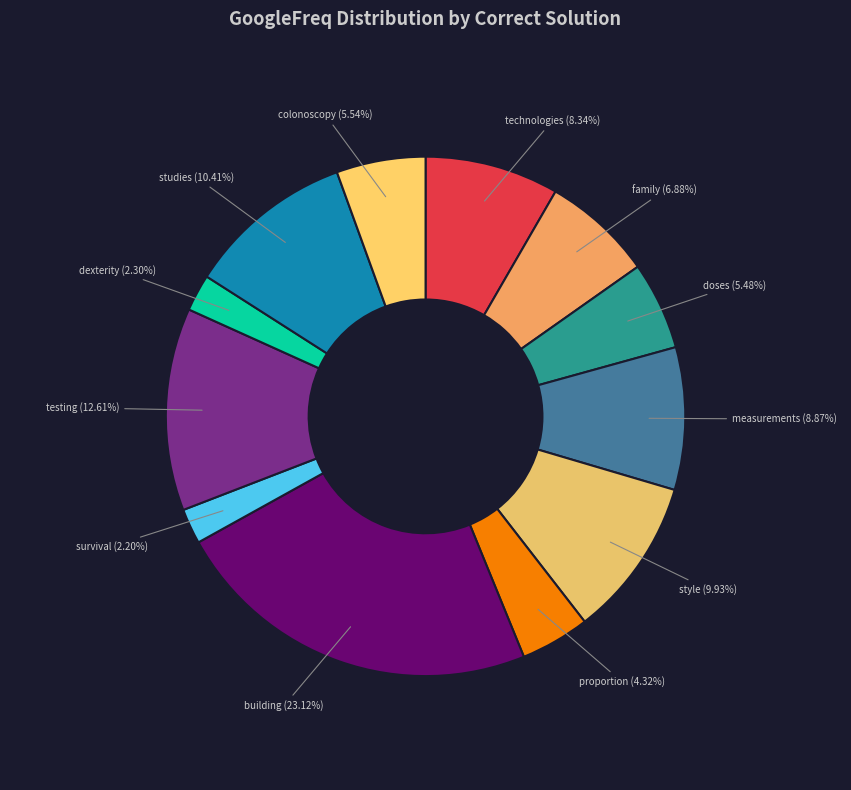

To the nearest percent, what is the difference between the largest and smallest slice percentages?

21%